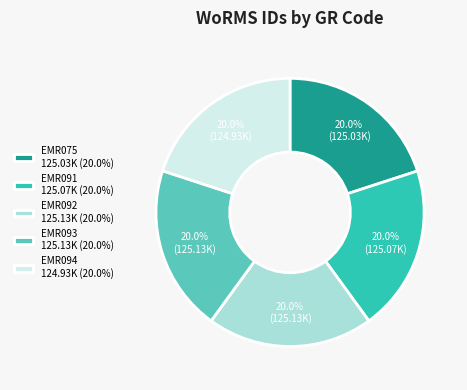

Does EMR092 125.13K (20.0%) represent more than half of the total?

No